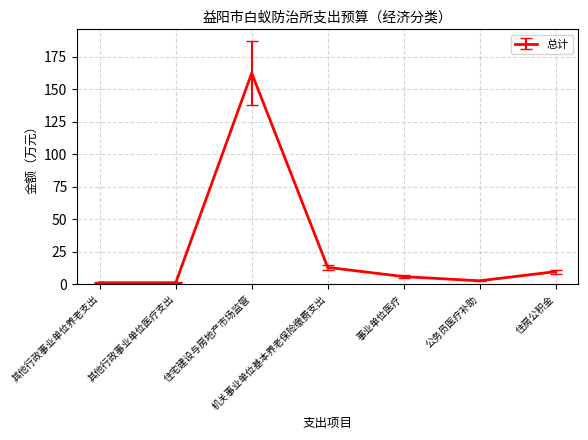

True or false: there are more than 2 points higher than both neighbors.

False